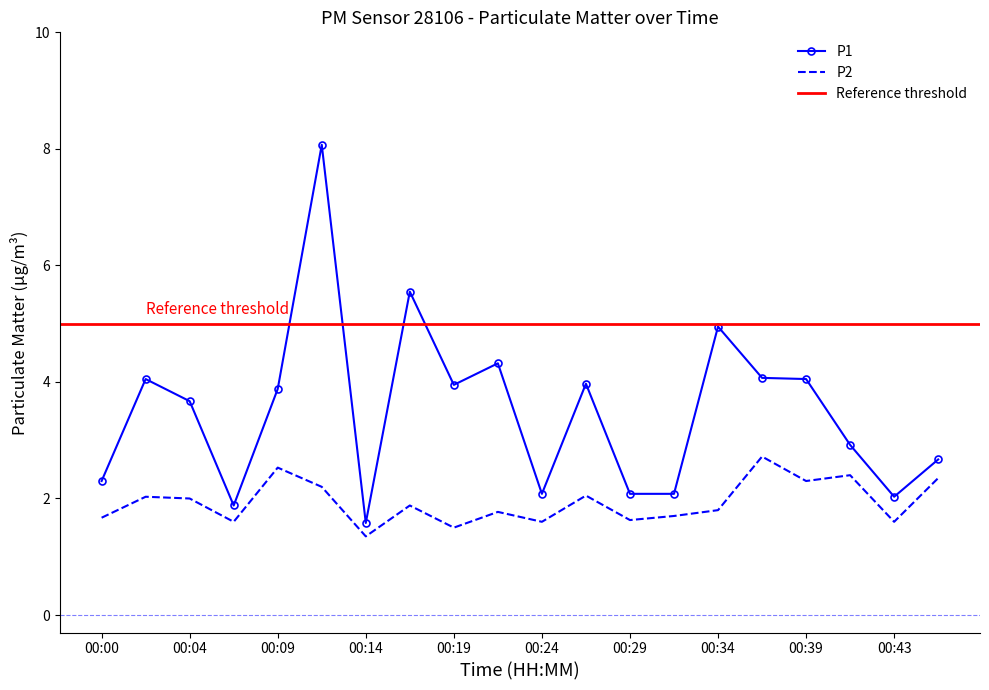

At which category does P2 reach its first local peak?

00:02